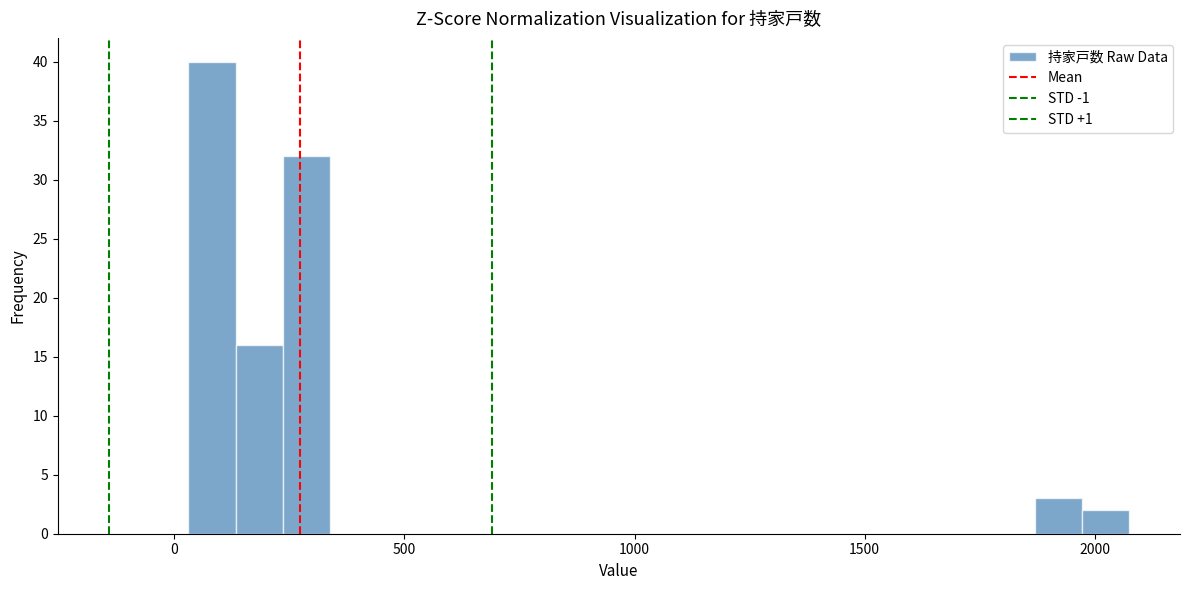

Read against the x-axis, roughly where is the centre of the tallest bar?

100